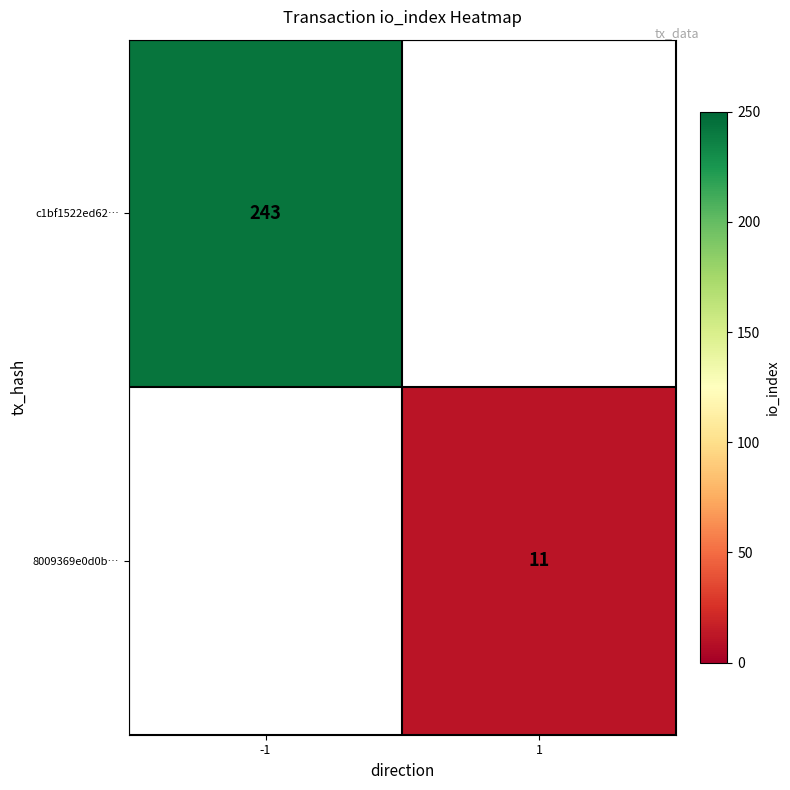

Is the value of c1bf1522ed62… at -1 greater than the value of 8009369e0d0b… at 1?

Yes